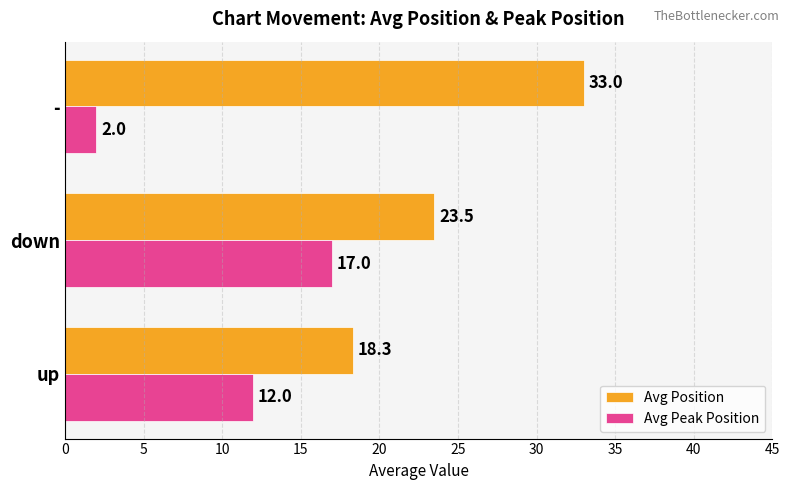

Is it true that Avg Position equals 30.2 at up?

False